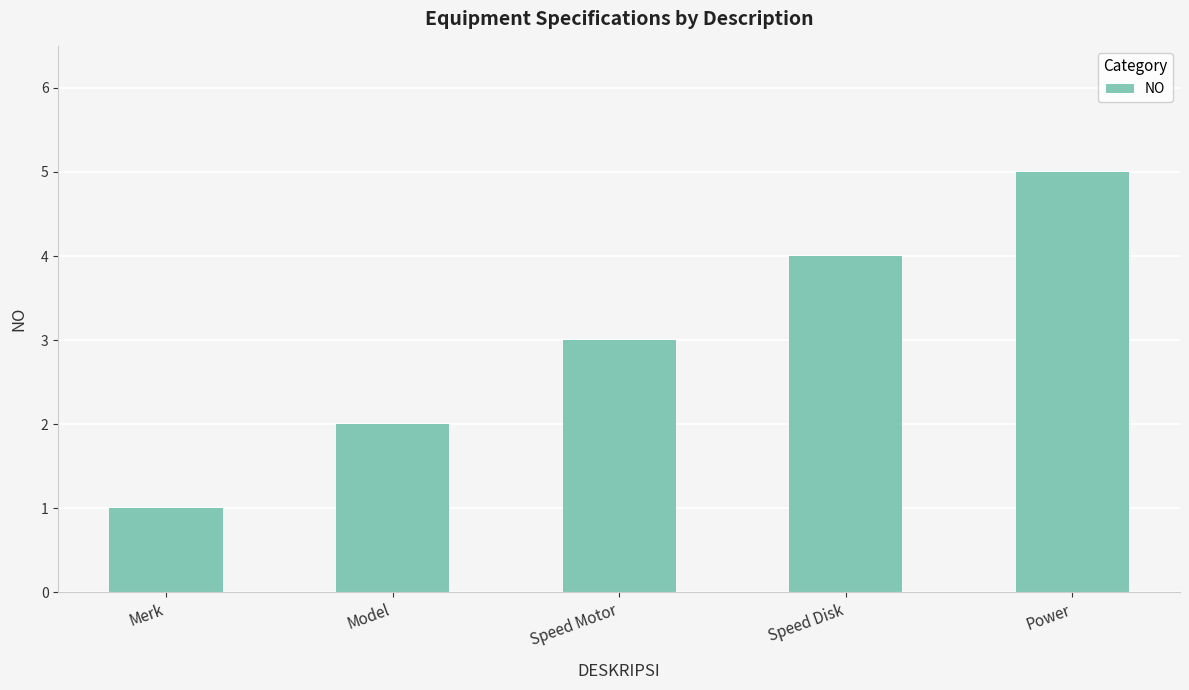

Count the number of categories in the chart.

5